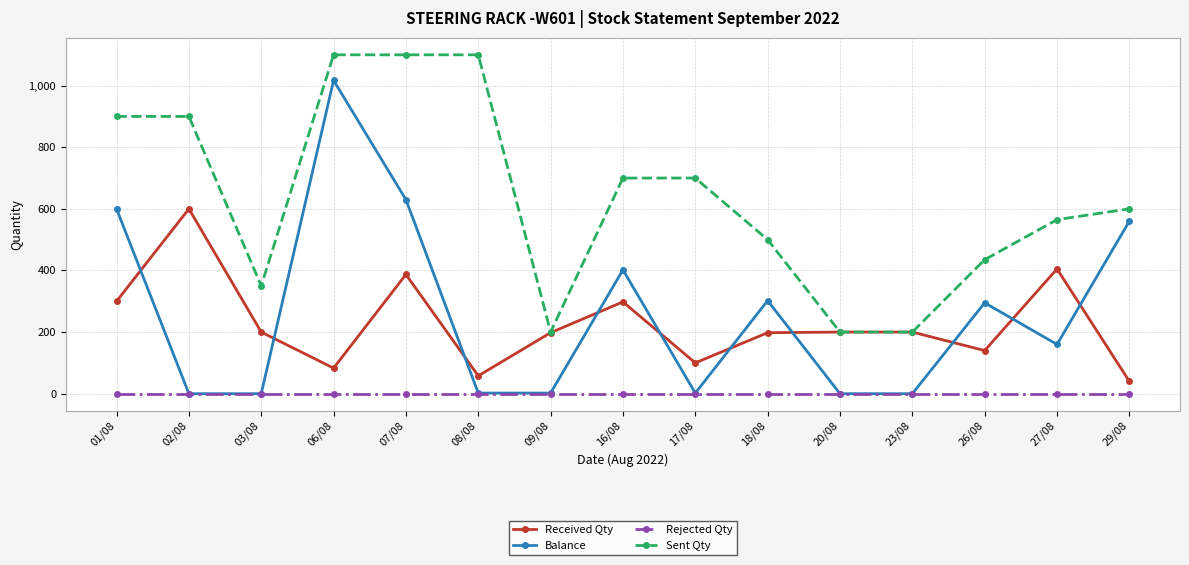

Which series has the largest total across all categories?

Sent Qty